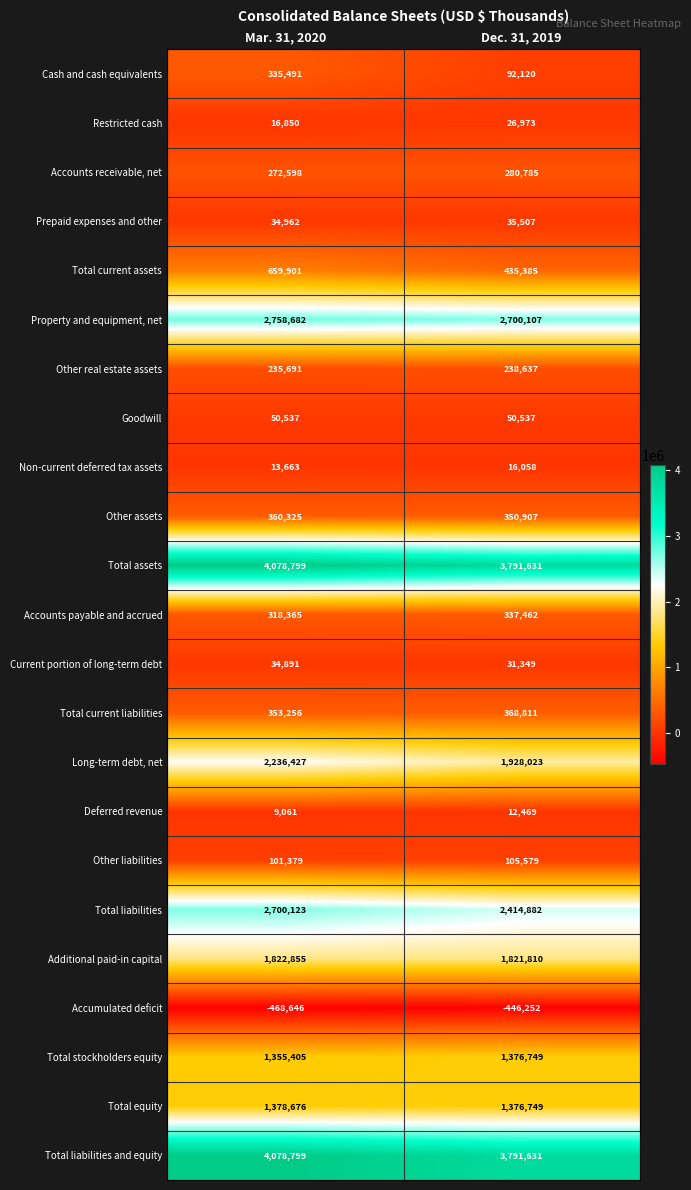

The Total current liabilities series shows 183563 at Mar. 31, 2020. True or false?

False